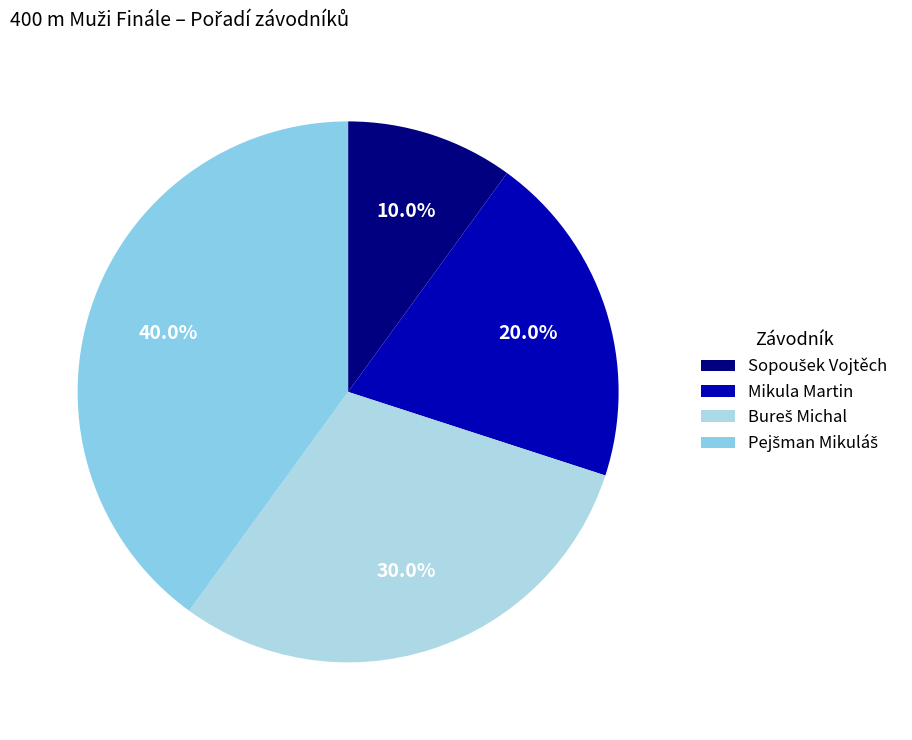

True or false: Bureš Michal accounts for 30% of the total.

True